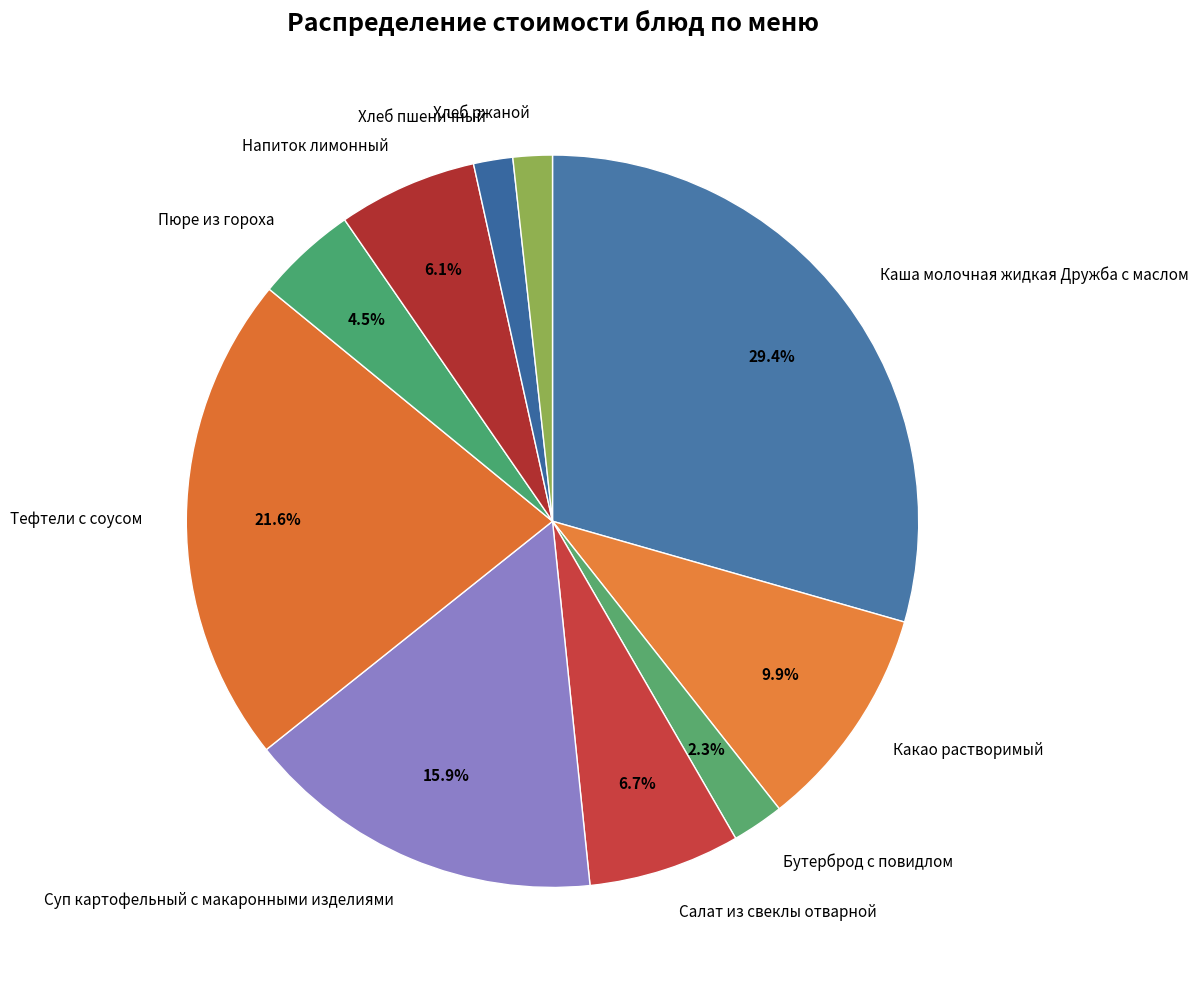

How many slices are in this pie chart?

10